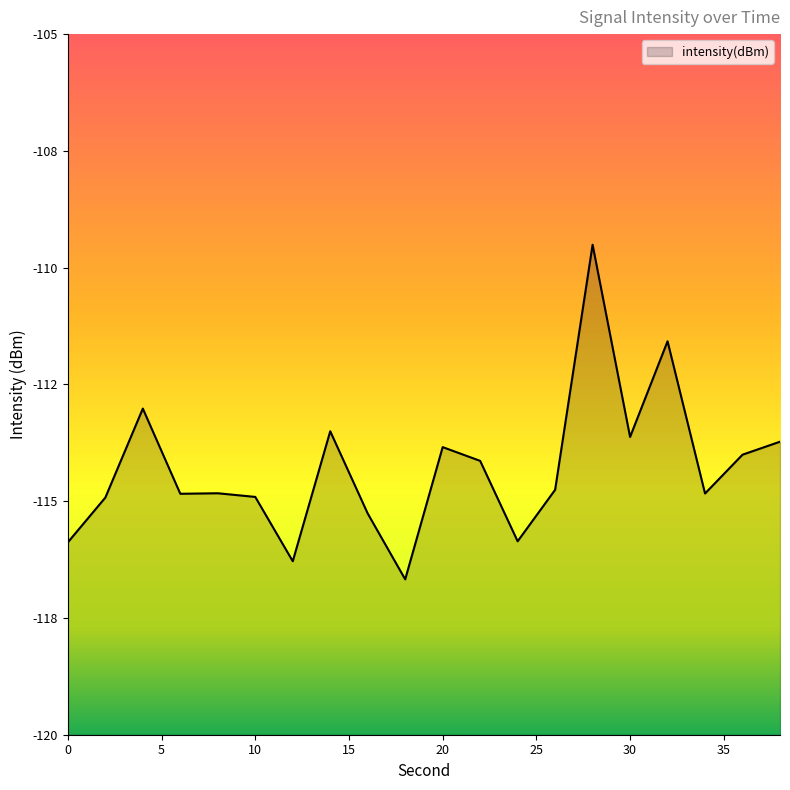

The value at 18 is -79.2. True or false?

False